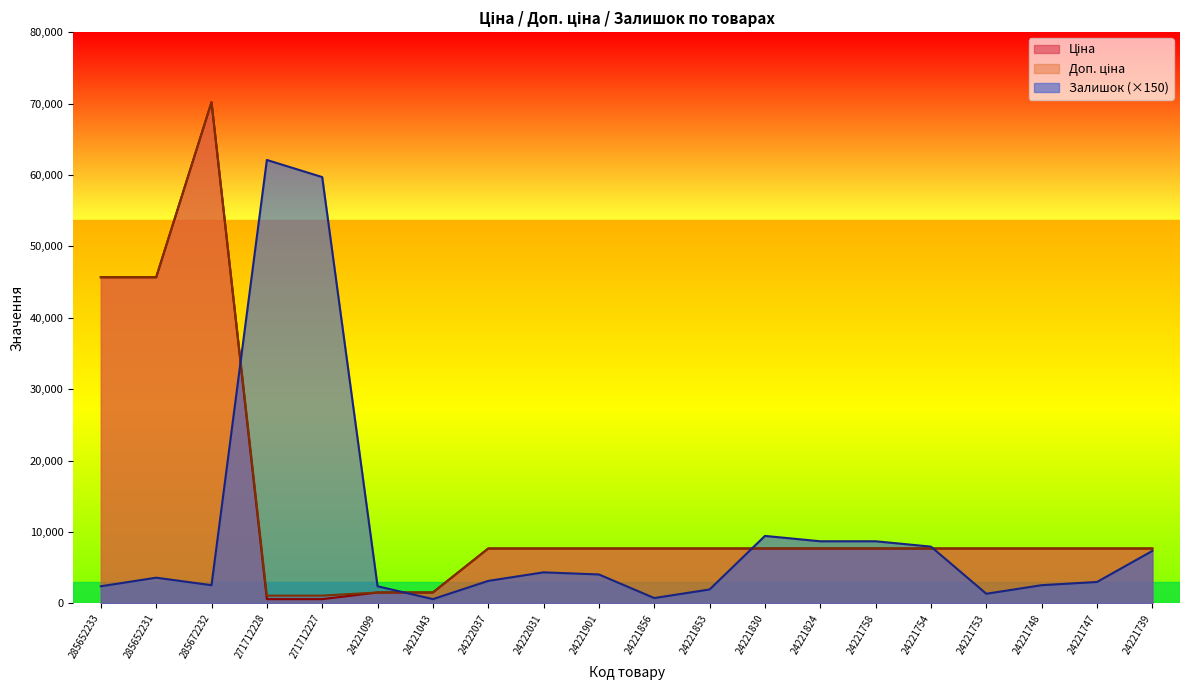

What is the spread (max minus min) of values at 24222031?

3338.0